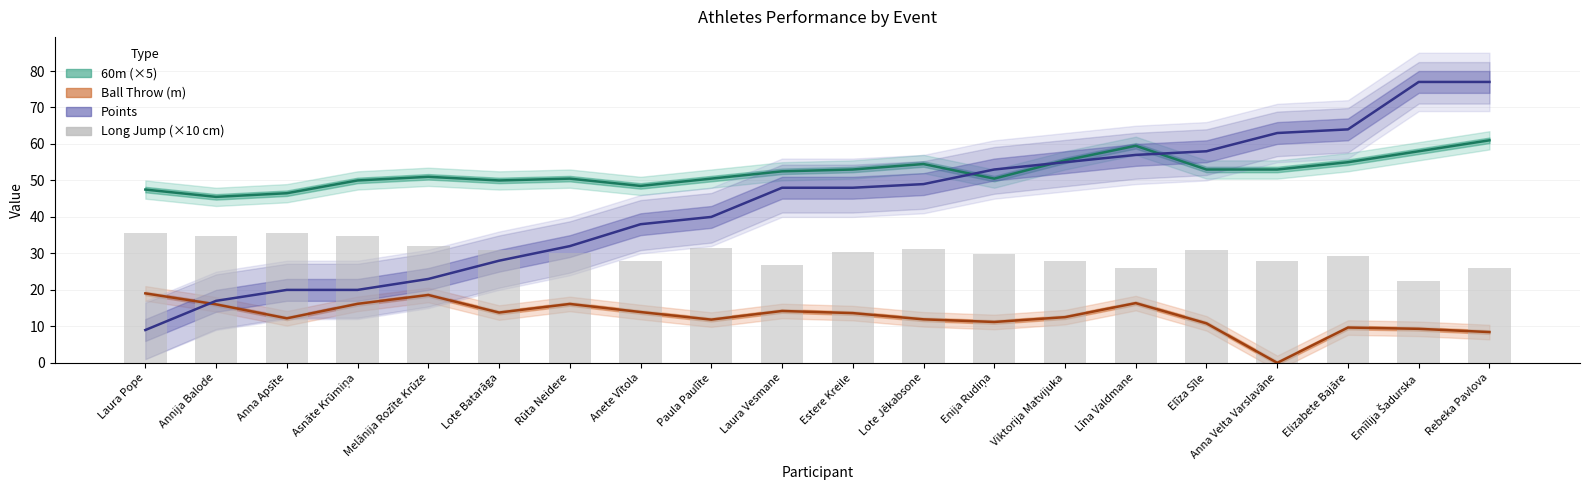

At how many categories does at least one series exceed 22?

20